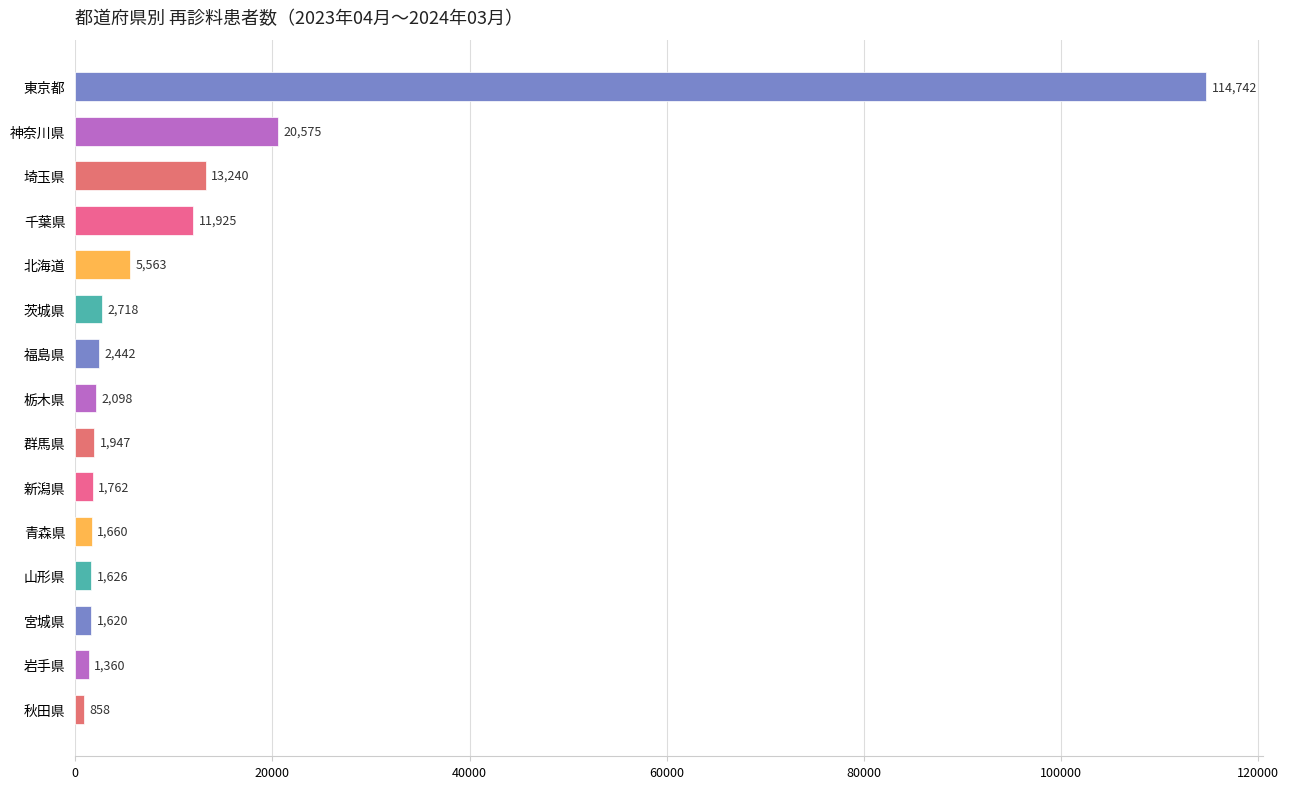

Rank the categories by value from lowest to highest.

秋田県, 岩手県, 宮城県, 山形県, 青森県, 新潟県, 群馬県, 栃木県, 福島県, 茨城県, 北海道, 千葉県, 埼玉県, 神奈川県, 東京都